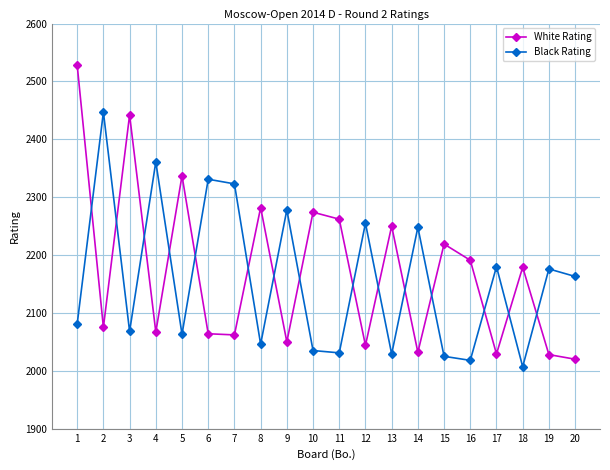

At which label is Black Rating closest to 2227?

14